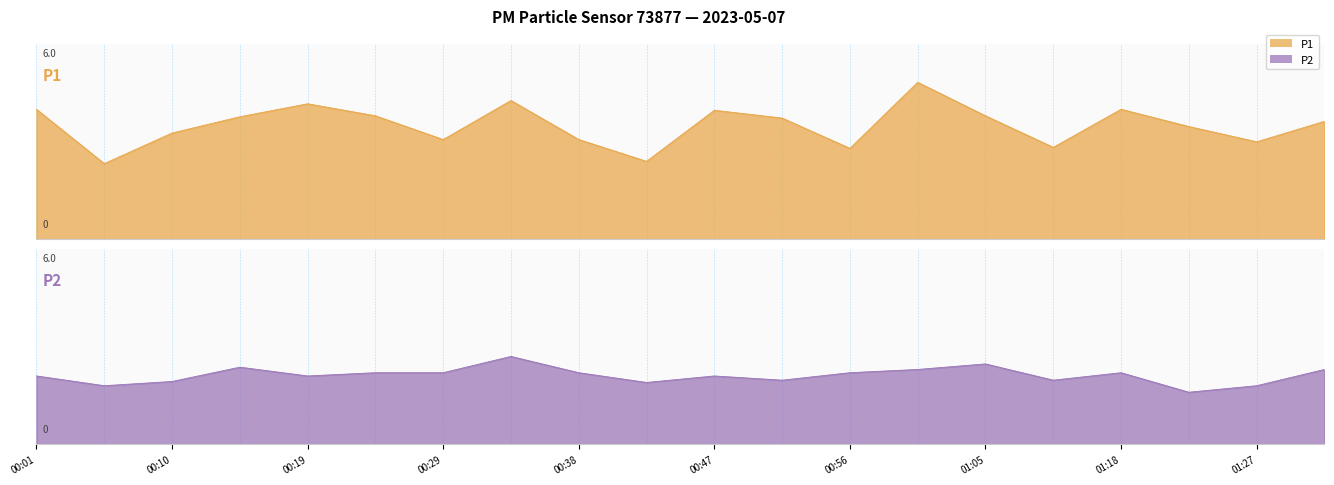

What is the maximum value shown in the chart?

4.8